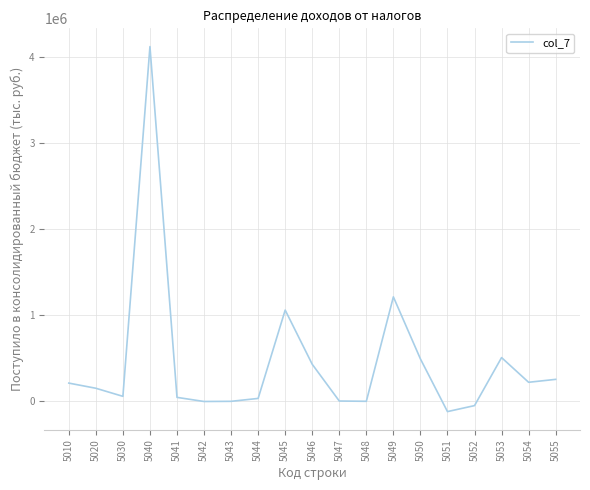

What is the difference between the maximum and minimum values?

4242351